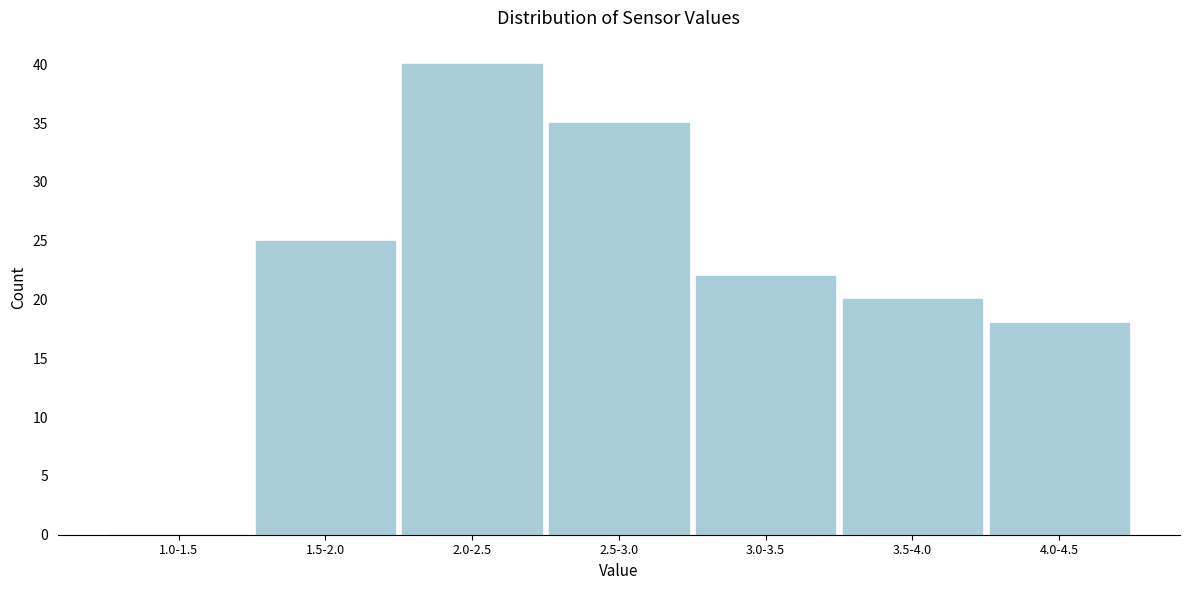

Reading left to right, extract all data points from this chart.

1.0-1.5=0	1.5-2.0=25	2.0-2.5=40	2.5-3.0=35	3.0-3.5=22	3.5-4.0=20	4.0-4.5=18